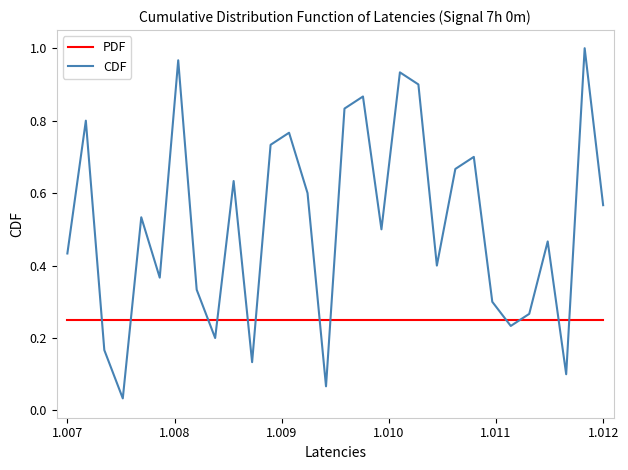

Which series has the largest range (max minus min)?

CDF